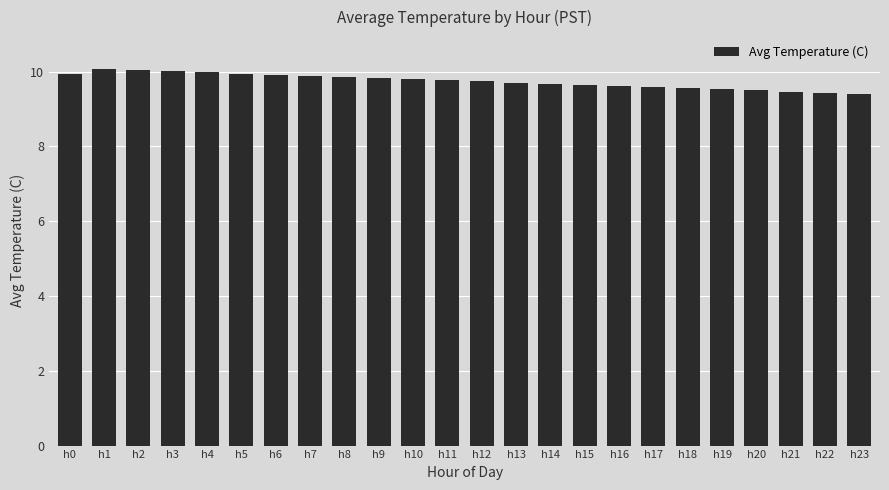

What is the sum of the values at h20 and h19?

19.0